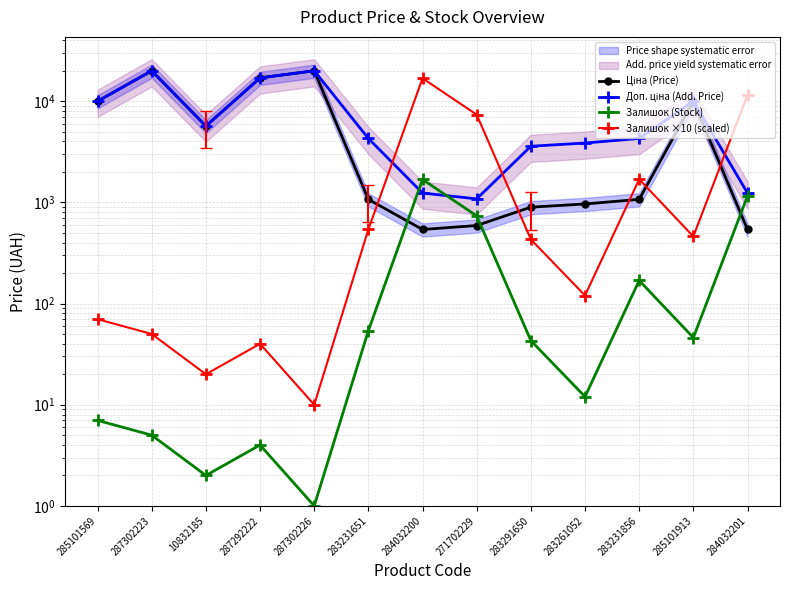

Where is Доп. ціна (Add. Price) nearest to the value 10522?

285101569